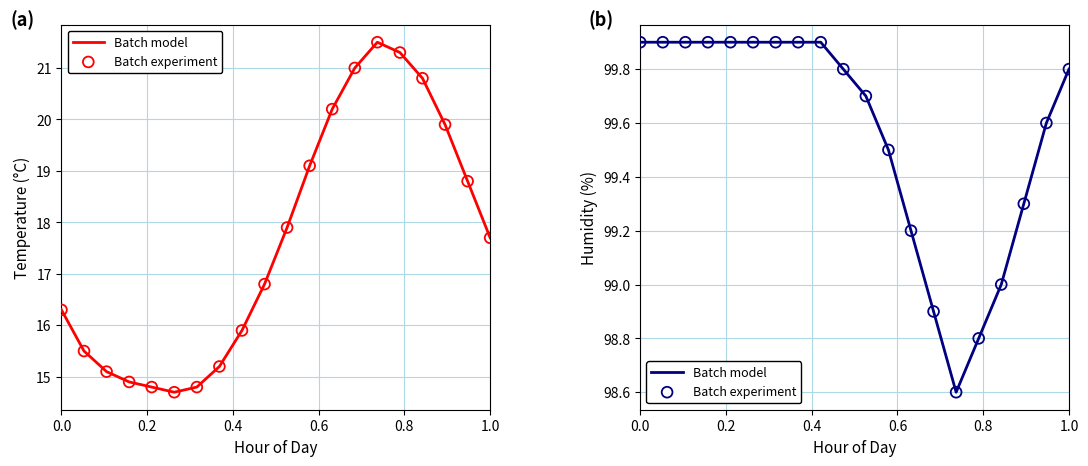

Which series reaches the maximum Y coordinate?

Batch model